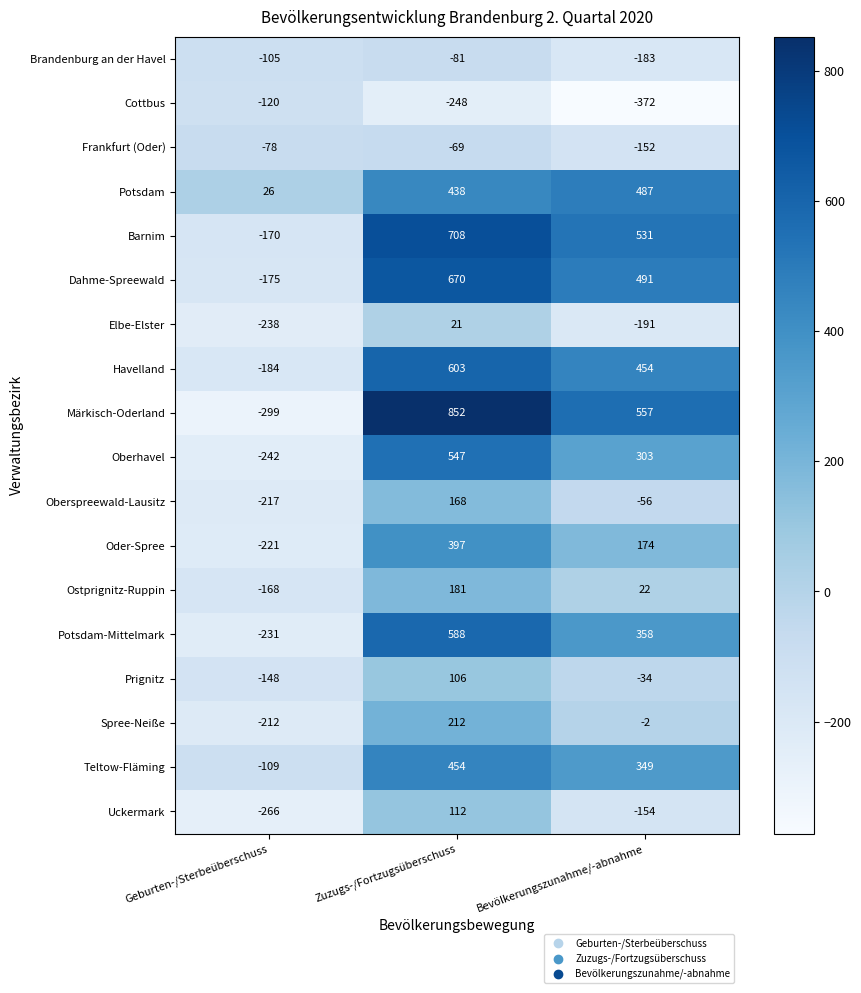

What is the maximum value shown in the chart?

852